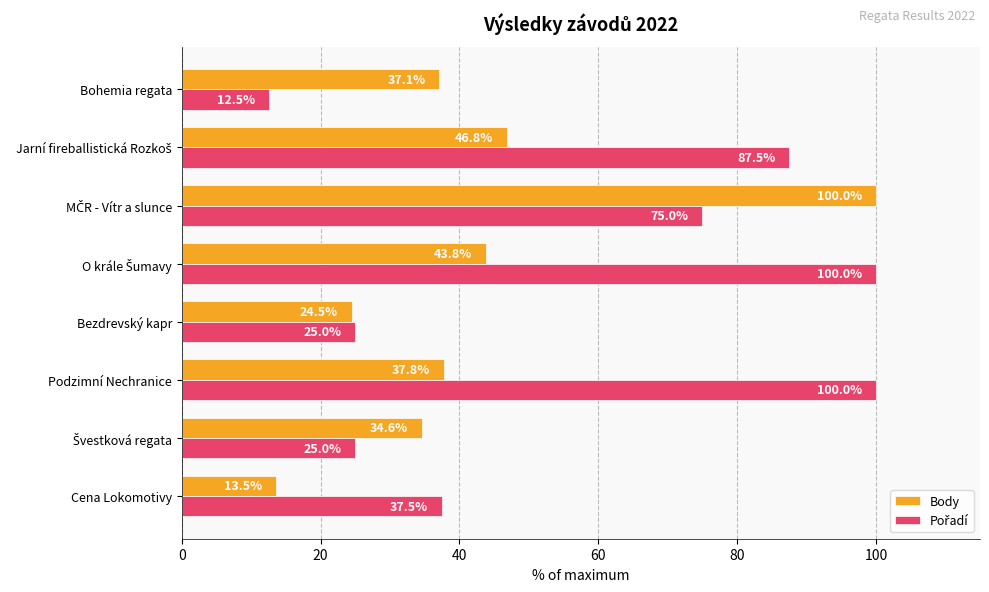

What is the spread (max minus min) of values at Cena Lokomotivy?

24.0